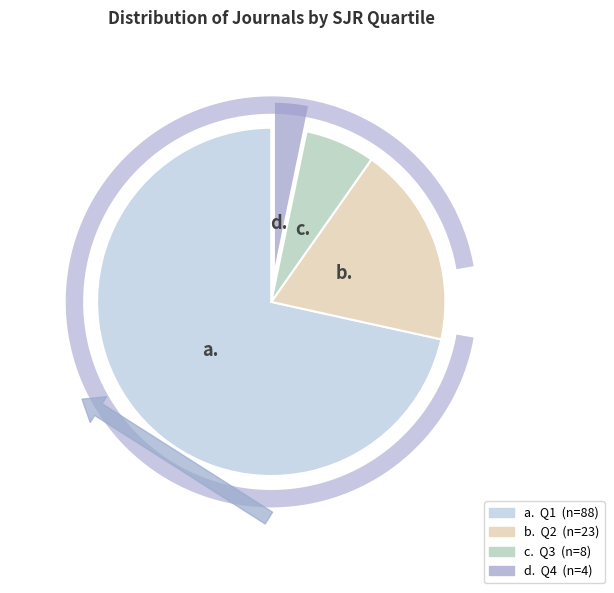

To the nearest percent, what portion does Q1 represent?

72%